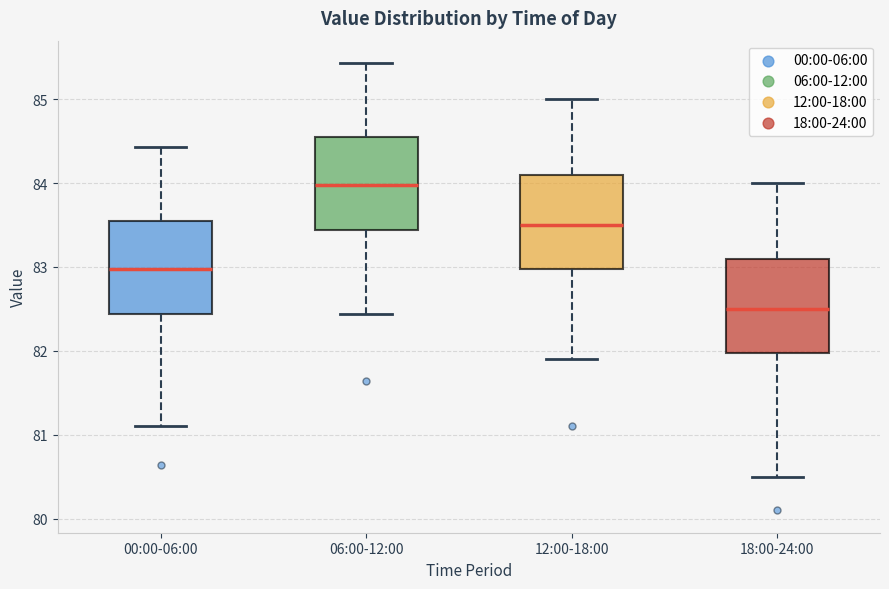

Reading left to right, read every box against the y-axis: the position of its median line, the range the box covers, and the ends of its whiskers. The values are not printed on the chart, so give them approximately, as read against the axis.

00:00-06:00: median 83.0, box 82.4 to 83.6, whiskers 81.1 to 84.4
06:00-12:00: median 84.0, box 83.4 to 84.6, whiskers 82.4 to 85.4
12:00-18:00: median 83.5, box 83.0 to 84.1, whiskers 81.9 to 85.0
18:00-24:00: median 82.5, box 82.0 to 83.1, whiskers 80.5 to 84.0